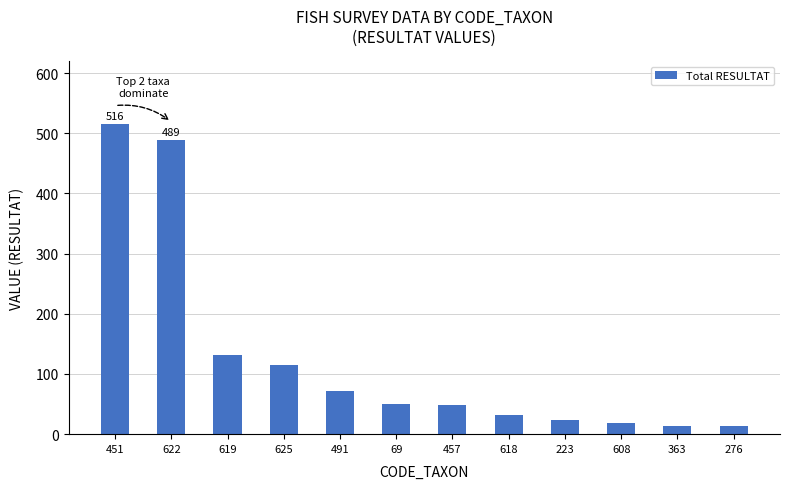

What is the smallest value displayed?

13